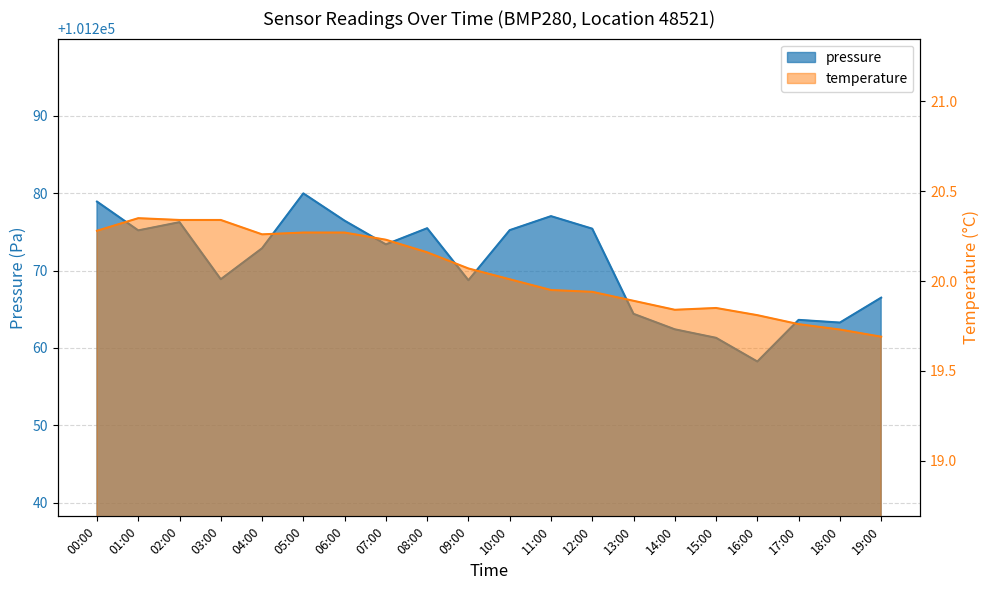

Which category has the highest value in the pressure series?

05:00